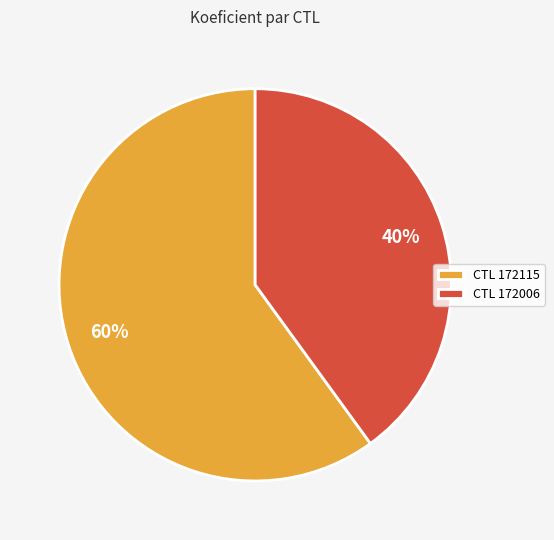

Is there a majority slice in this chart?

Yes